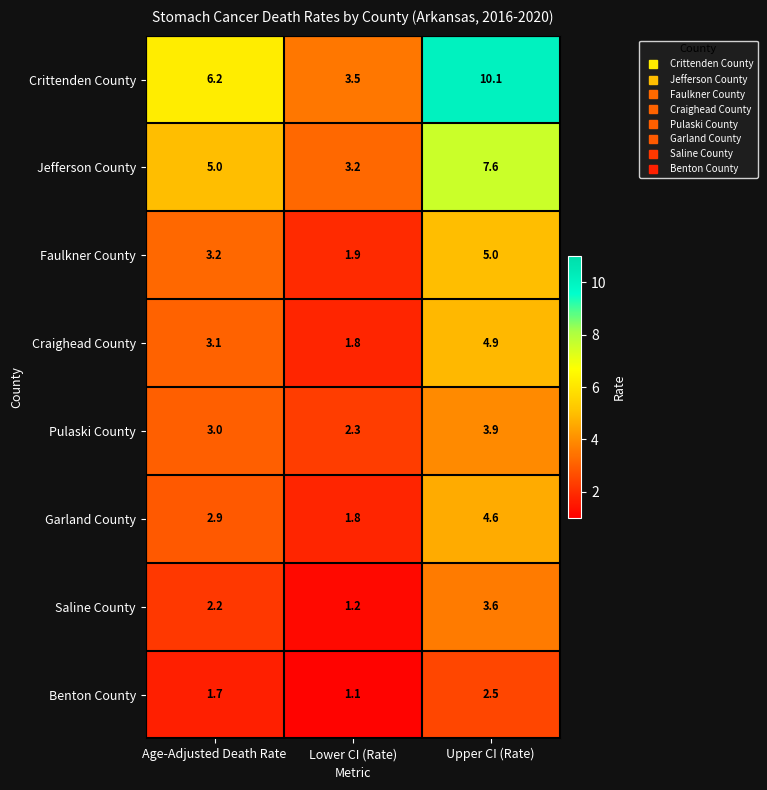

Rank the categories by Craighead County value from highest to lowest.

Upper CI (Rate), Age-Adjusted Death Rate, Lower CI (Rate)